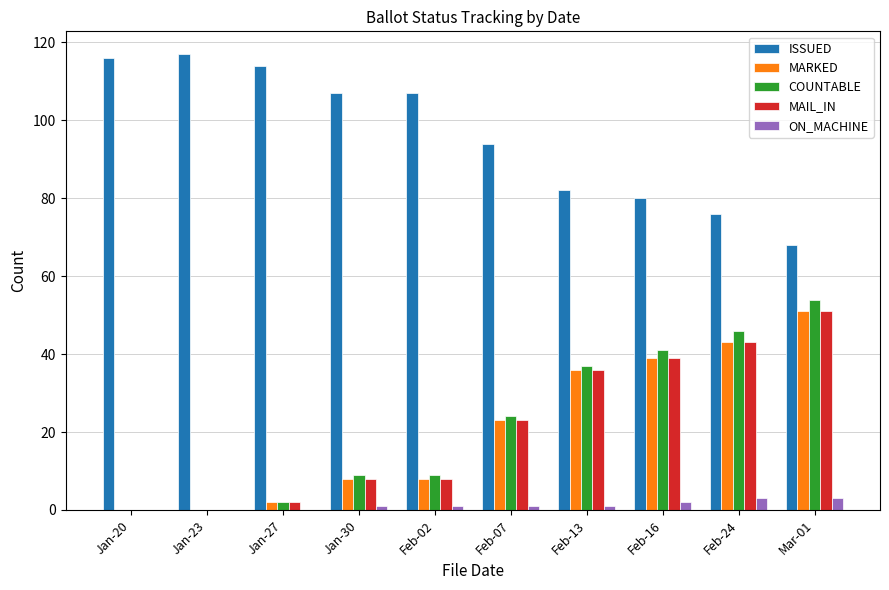

Reading right to left, list all the values displayed in this chart.

ISSUED: Mar-01=68	Feb-24=76	Feb-16=80	Feb-13=82	Feb-07=94	Feb-02=107	Jan-30=107	Jan-27=114	Jan-23=117	Jan-20=116
MARKED: Mar-01=51	Feb-24=43	Feb-16=39	Feb-13=36	Feb-07=23	Feb-02=8	Jan-30=8	Jan-27=2	Jan-23=0	Jan-20=0
COUNTABLE: Mar-01=54	Feb-24=46	Feb-16=41	Feb-13=37	Feb-07=24	Feb-02=9	Jan-30=9	Jan-27=2	Jan-23=0	Jan-20=0
MAIL_IN: Mar-01=51	Feb-24=43	Feb-16=39	Feb-13=36	Feb-07=23	Feb-02=8	Jan-30=8	Jan-27=2	Jan-23=0	Jan-20=0
ON_MACHINE: Mar-01=3	Feb-24=3	Feb-16=2	Feb-13=1	Feb-07=1	Feb-02=1	Jan-30=1	Jan-27=0	Jan-23=0	Jan-20=0